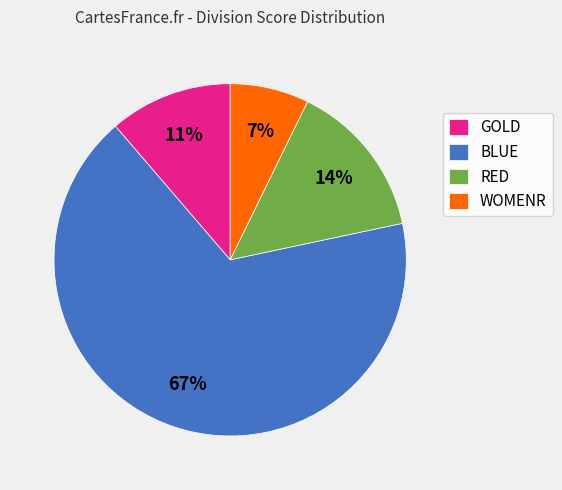

To the nearest percent, what is the average slice percentage?

25%